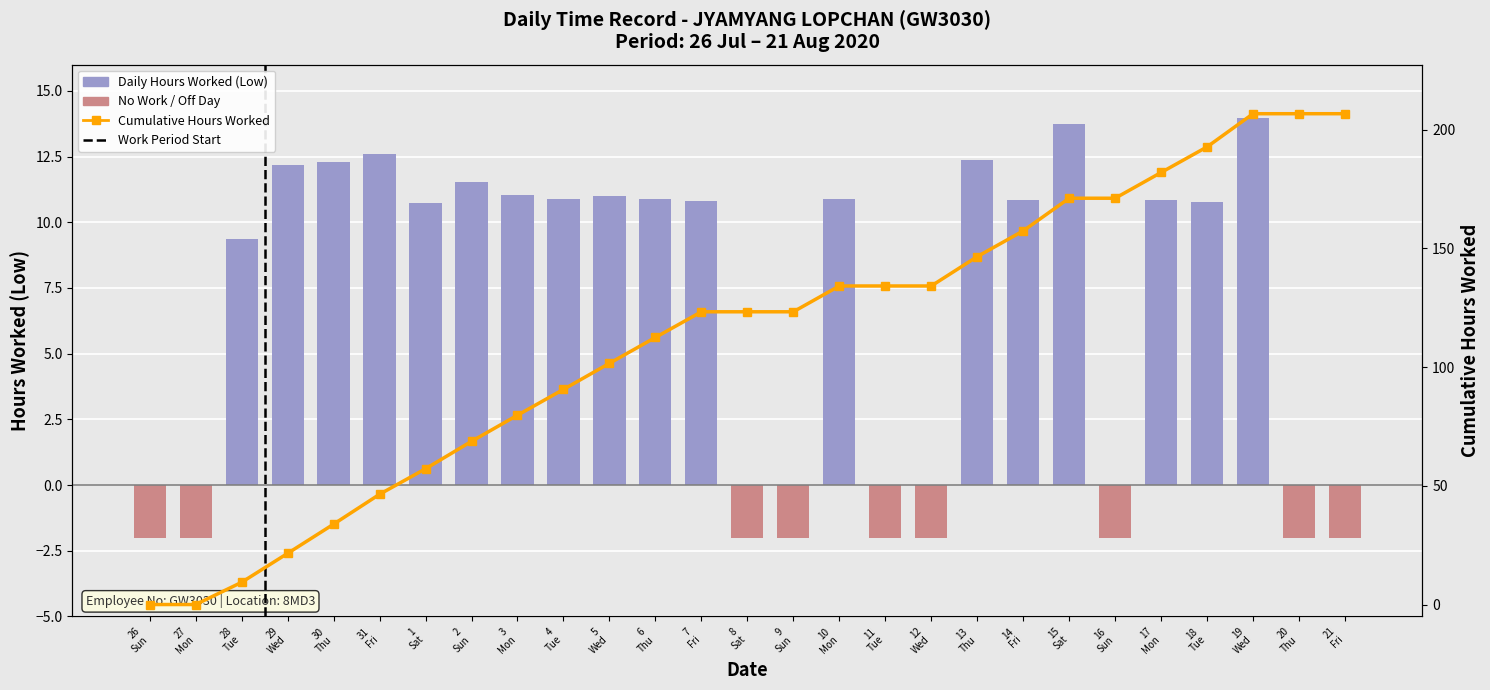

What is the highest value of the Cumulative Hours Worked series?

206.7